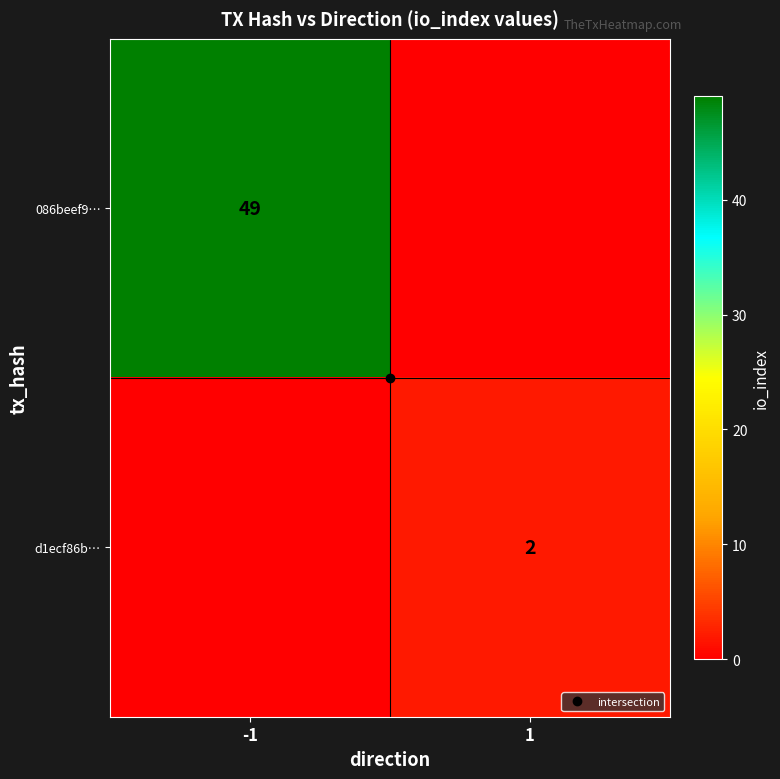

Read the d1ecf86b… value at 1.

2